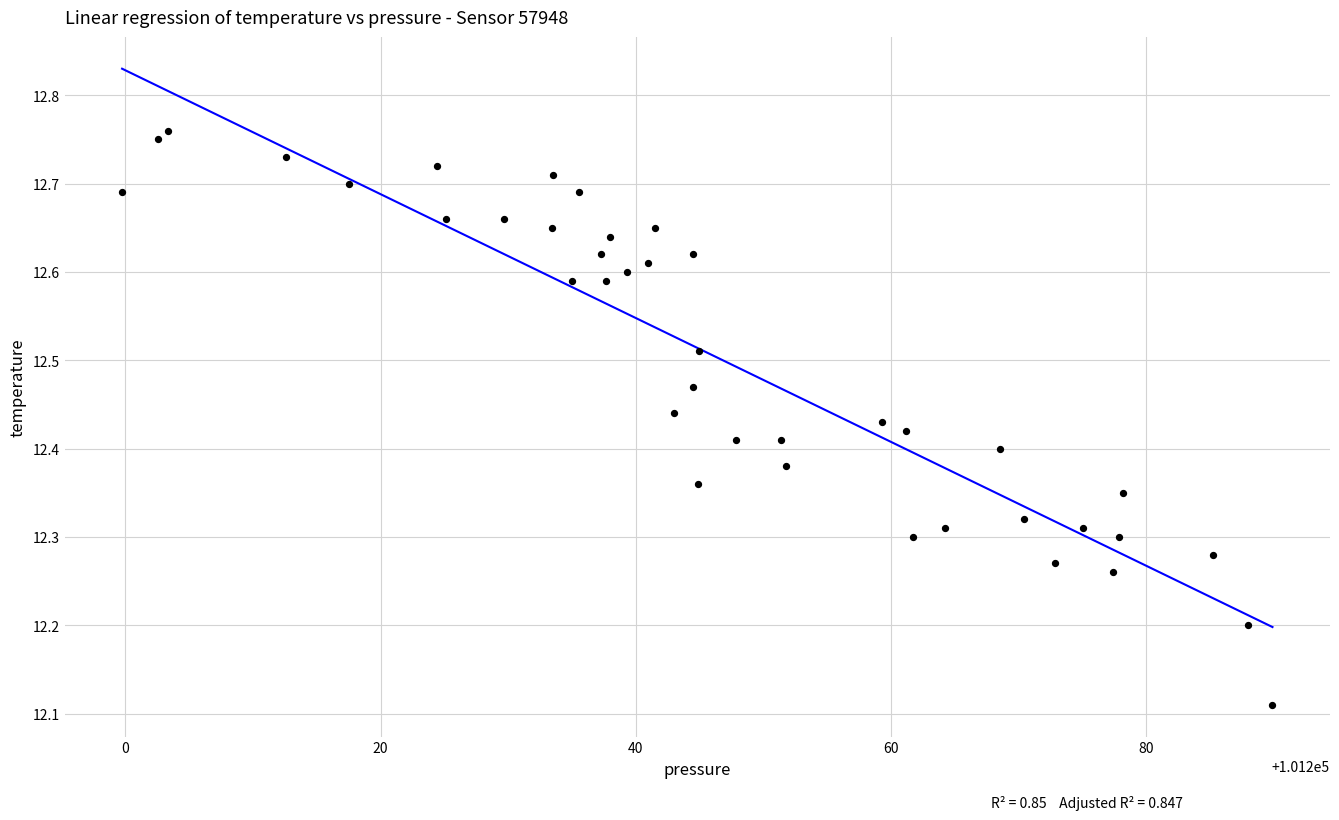

What is the range of X values (max minus min)?

90.1